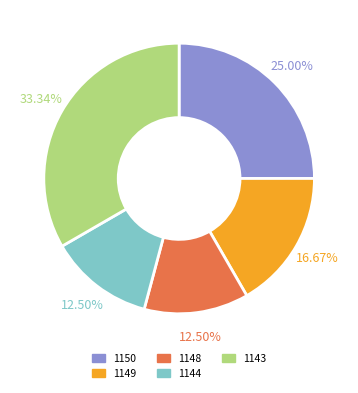

Combined, do 1144 and 1149 account for over 50%?

No